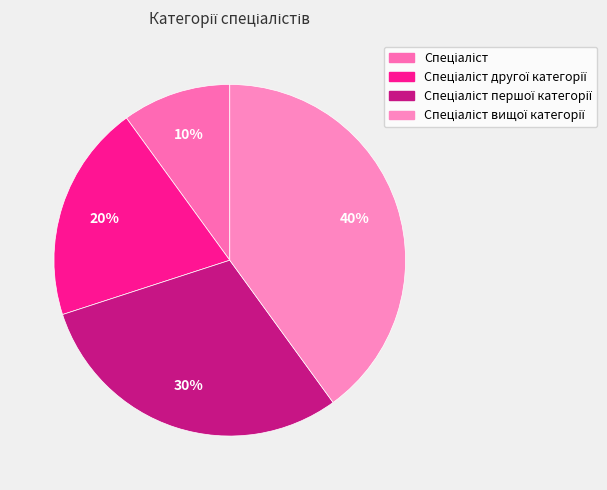

Count the number of slices in the pie.

4